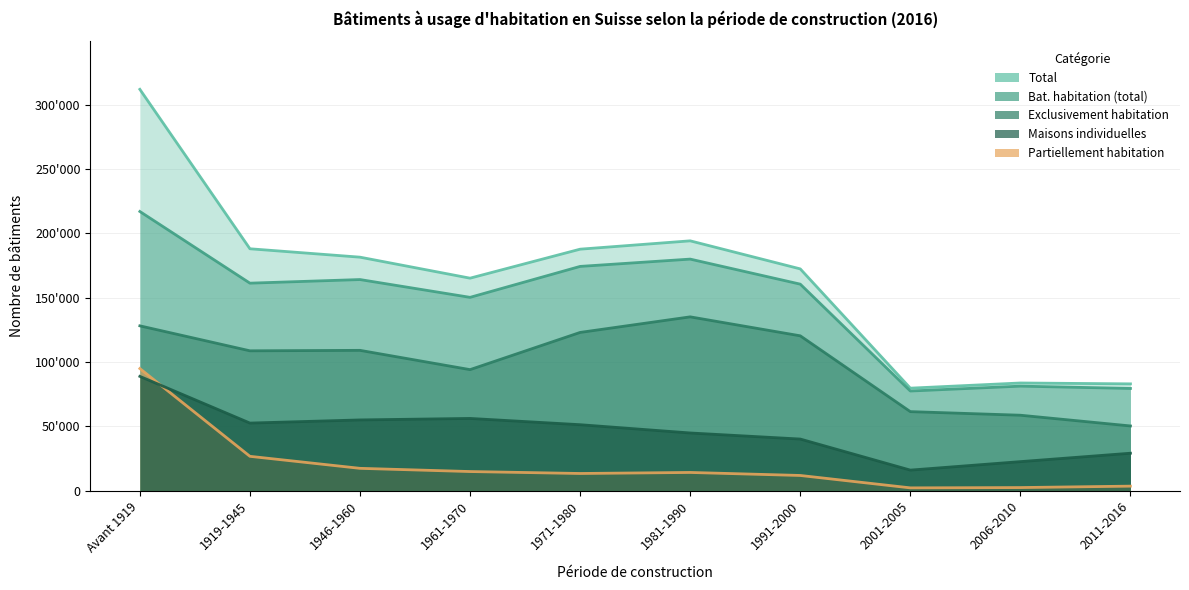

Which series has the largest range (max minus min)?

Total